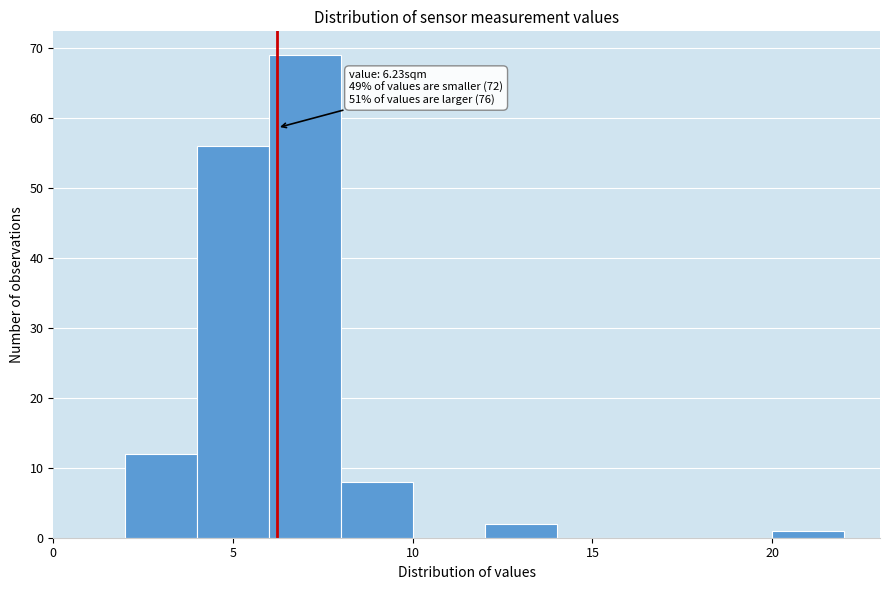

Which range on the x-axis has the tallest bar?

6 to 8